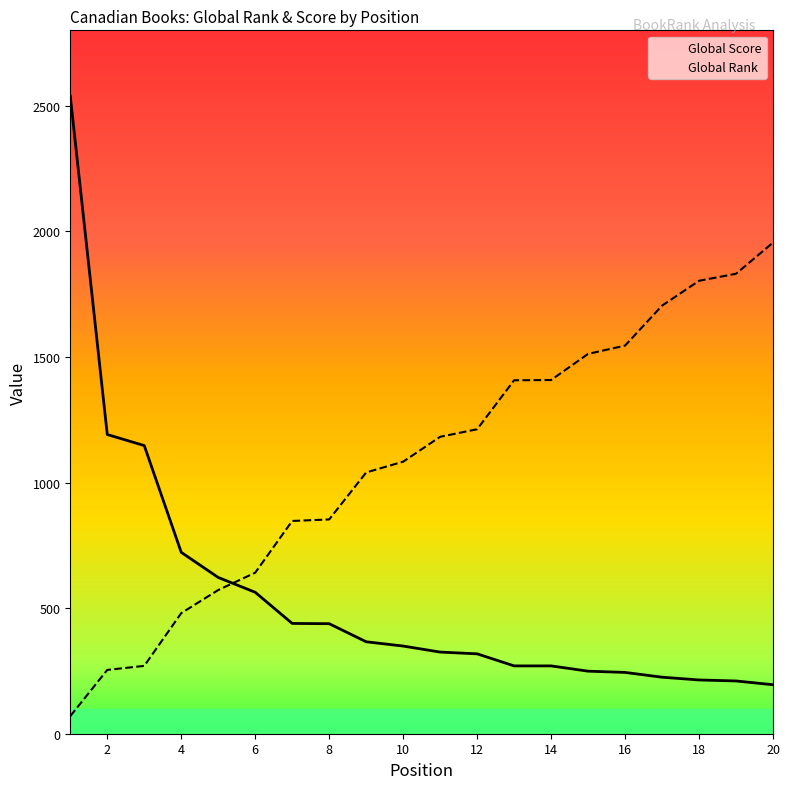

What is the sum of the Global Score values at 9 and 3?

1513